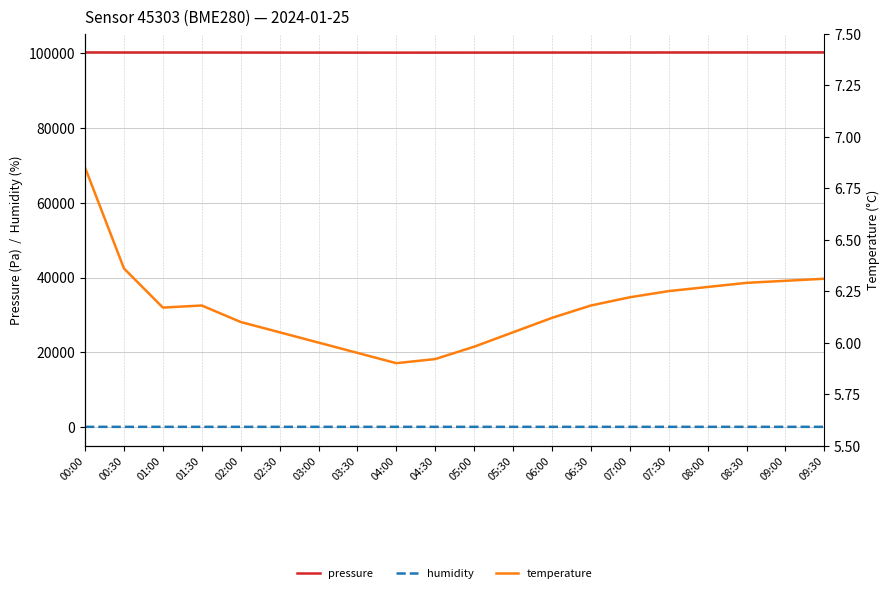

What is the label of the 6th point from the left?

02:30